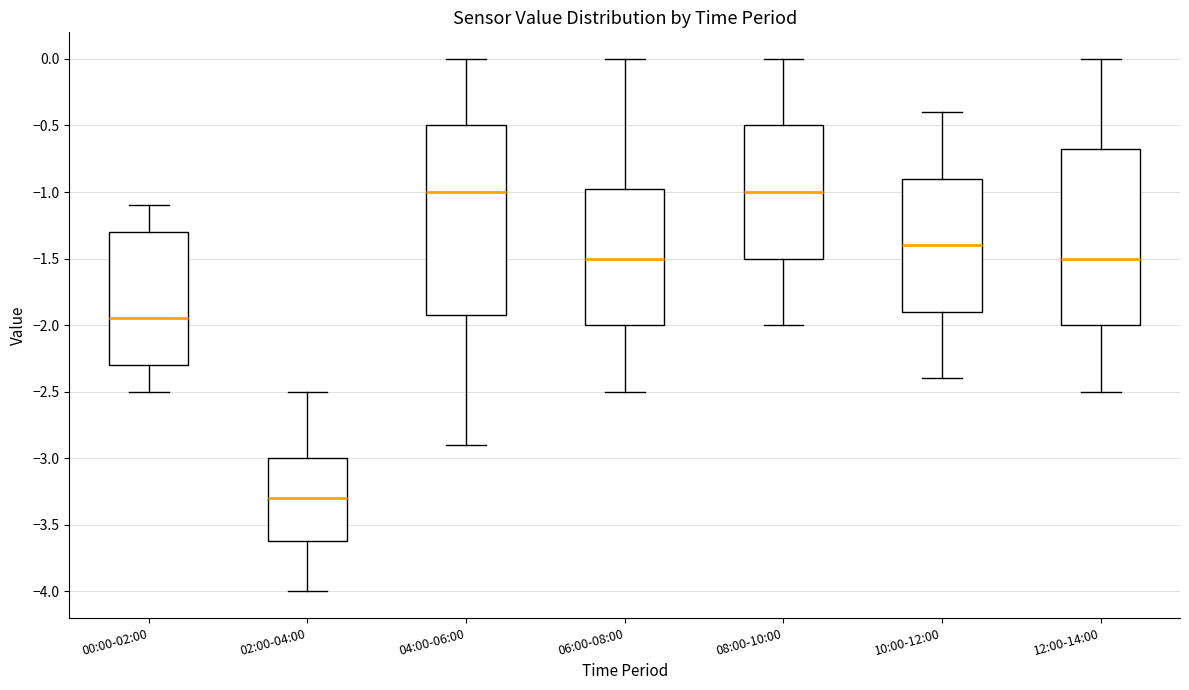

Reading left to right, read every box against the y-axis: the position of its median line, the range the box covers, and the ends of its whiskers. The values are not printed on the chart, so give them approximately, as read against the axis.

00:00-02:00: median -1.95, box -2.30 to -1.30, whiskers -2.50 to -1.10
02:00-04:00: median -3.30, box -3.60 to -3.00, whiskers -4.00 to -2.50
04:00-06:00: median -1.00, box -1.90 to -0.50, whiskers -2.90 to 0.00
06:00-08:00: median -1.50, box -2.00 to -0.95, whiskers -2.50 to 0.00
08:00-10:00: median -1.00, box -1.50 to -0.50, whiskers -2.00 to 0.00
10:00-12:00: median -1.40, box -1.90 to -0.90, whiskers -2.40 to -0.40
12:00-14:00: median -1.50, box -2.00 to -0.65, whiskers -2.50 to 0.00